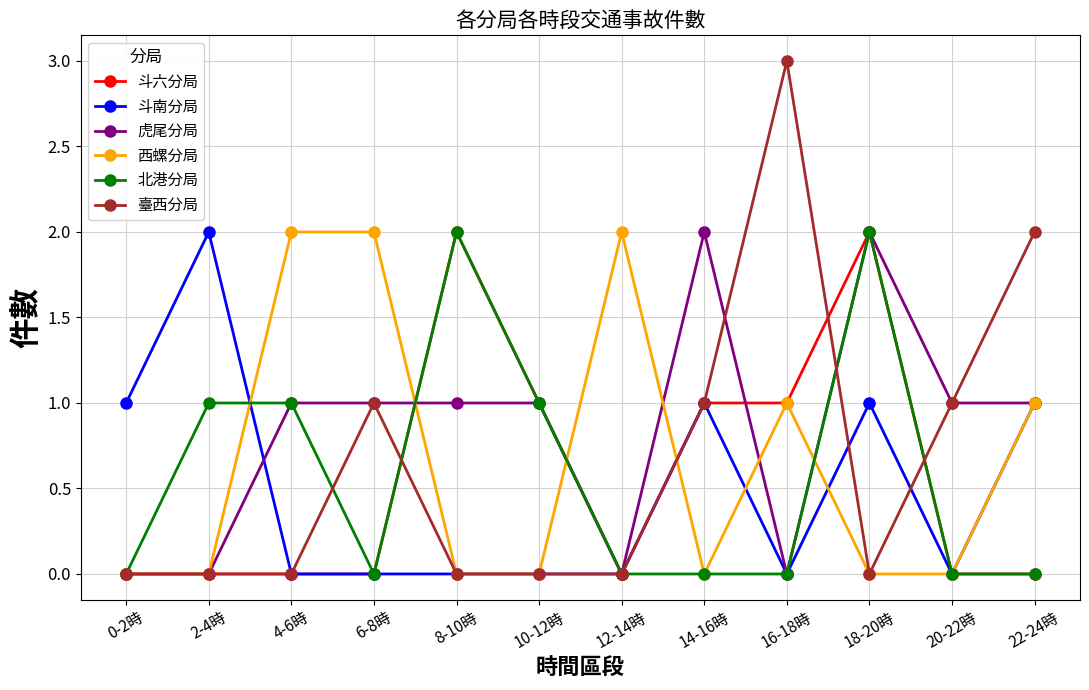

True or false: 斗六分局 has more than 1 points higher than both neighbors.

True